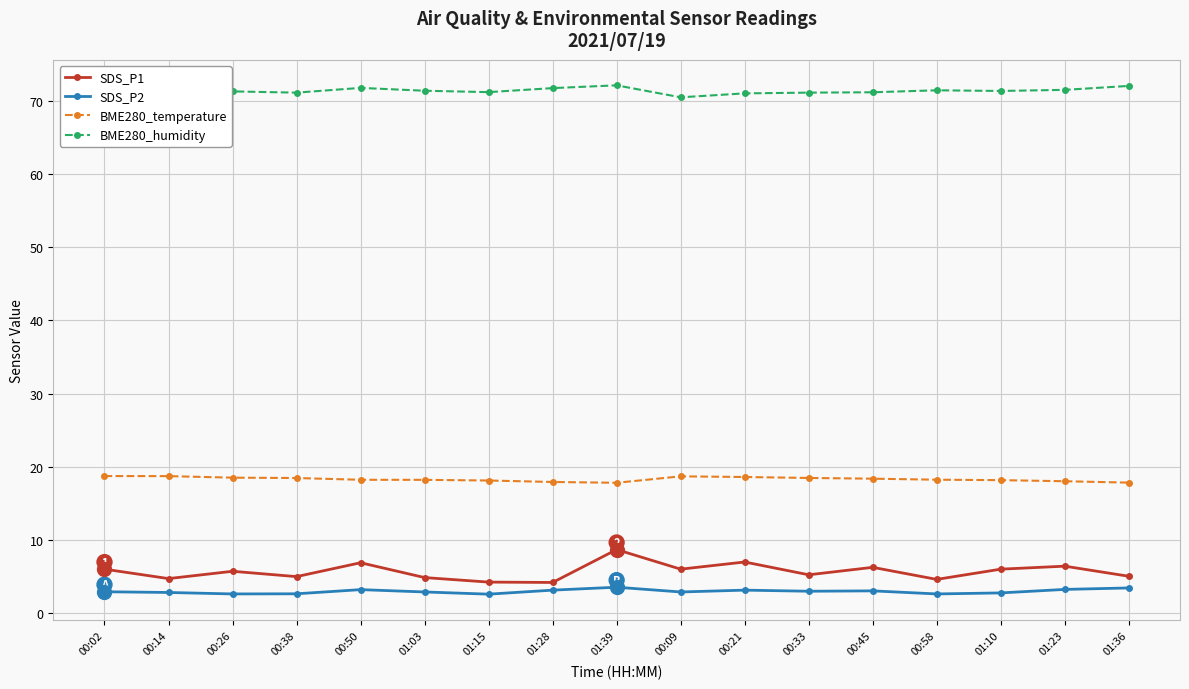

Between 01:23 and 01:10, which is larger?

01:23